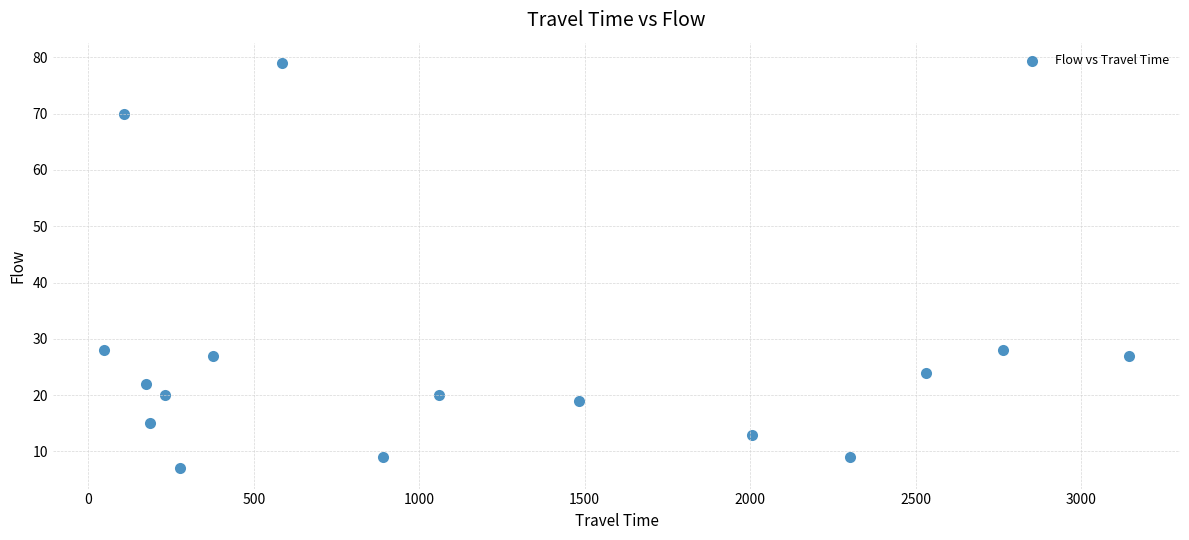

What is the range of X values (max minus min)?

3096